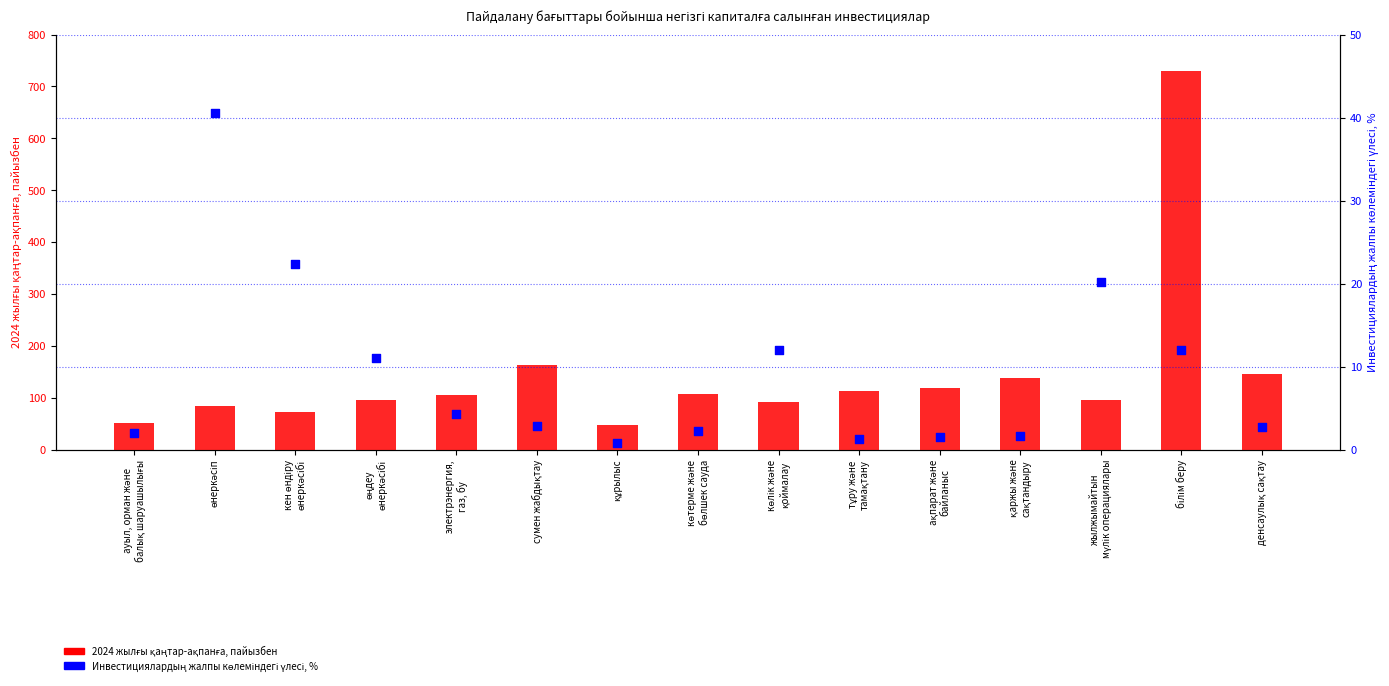

Which series has the largest Y range (max minus min)?

2024 жылғы қаңтар-ақпанға, пайызбен